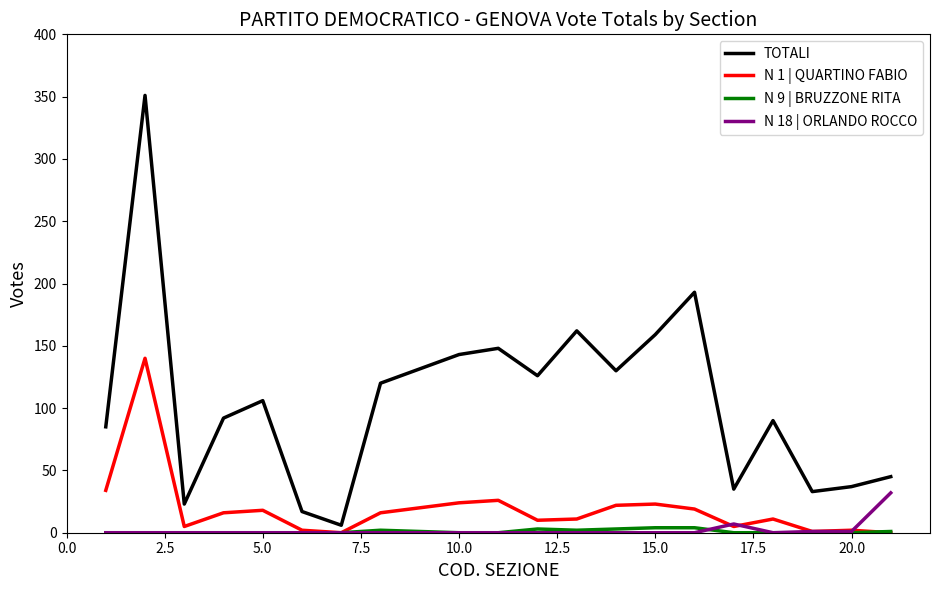

Does the chart have visible grid lines?

No